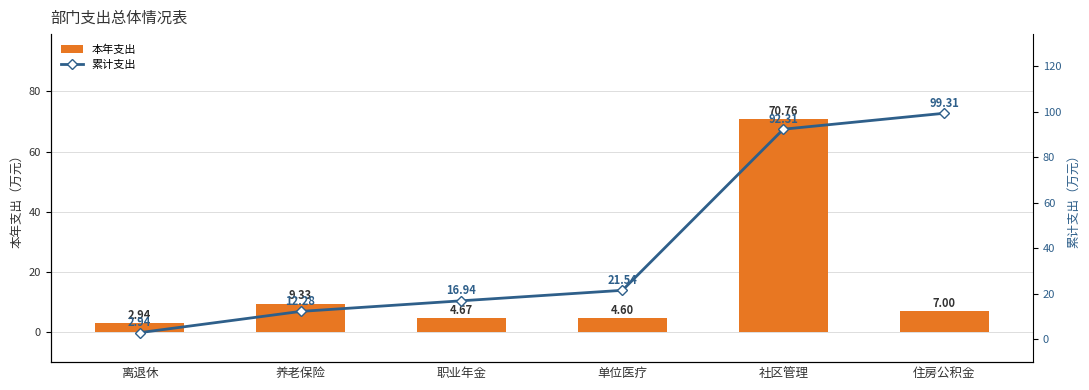

What is the maximum value shown in the chart?

99.3